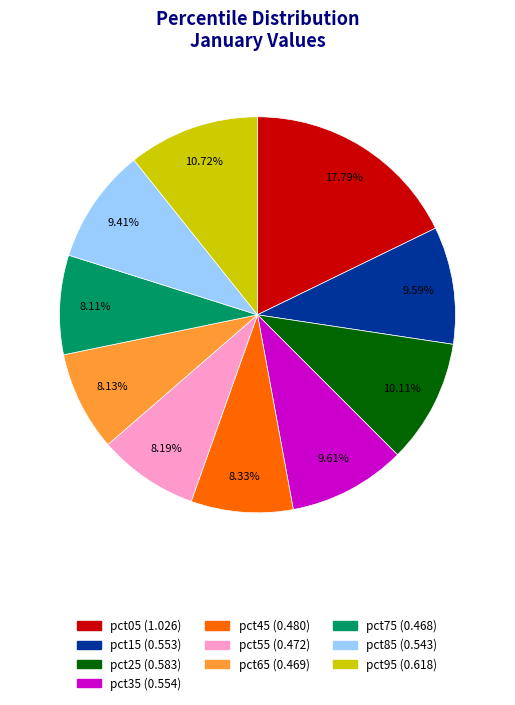

Does pct05 represent more than half of the total?

No